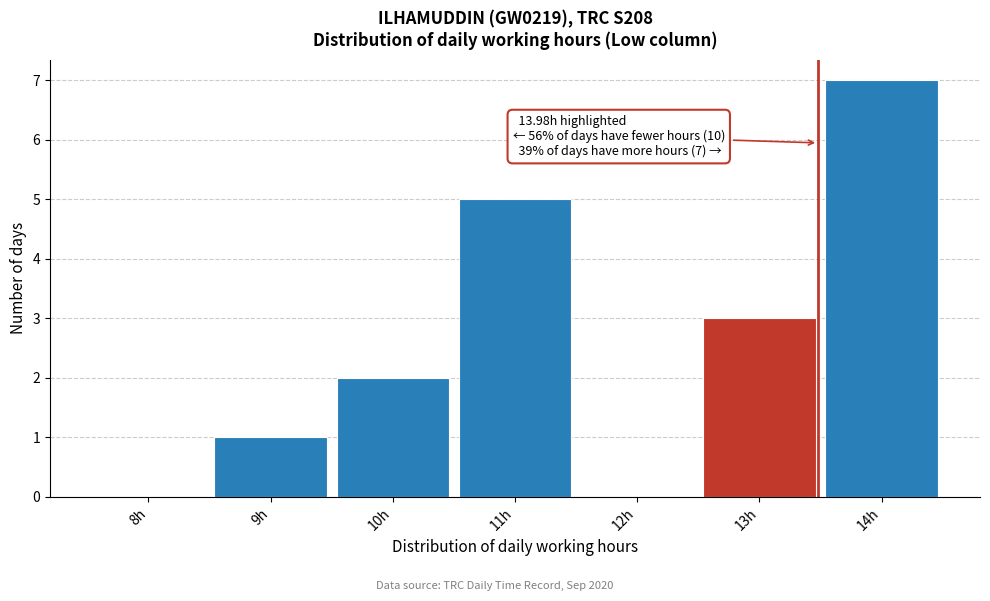

Reading left to right, transcribe all the data shown in this chart.

8h=0	9h=1	10h=2	11h=5	12h=0	13h=3	14h=7